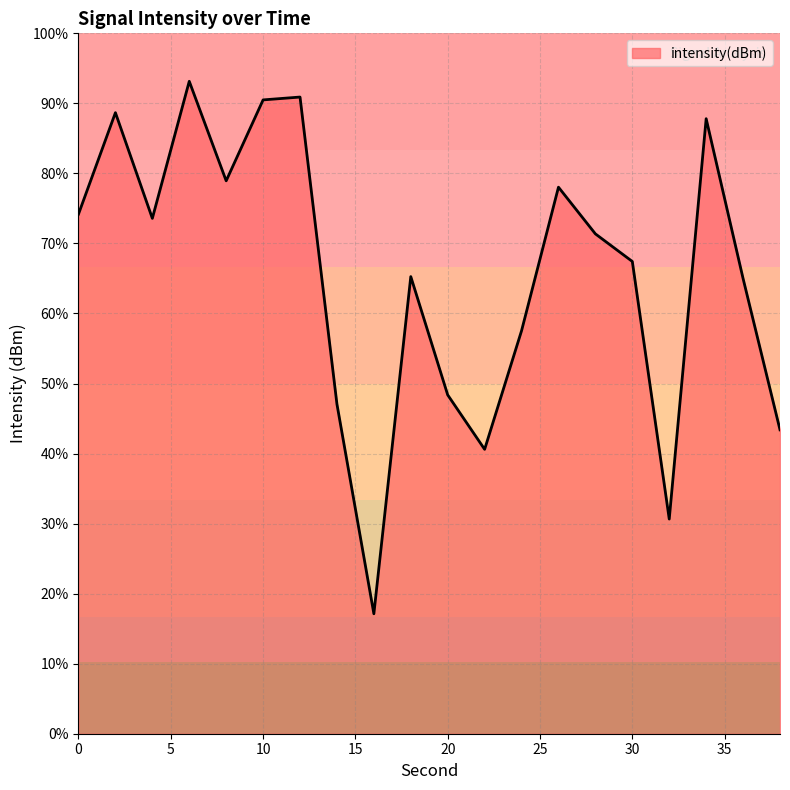

Does the chart have visible grid lines?

Yes